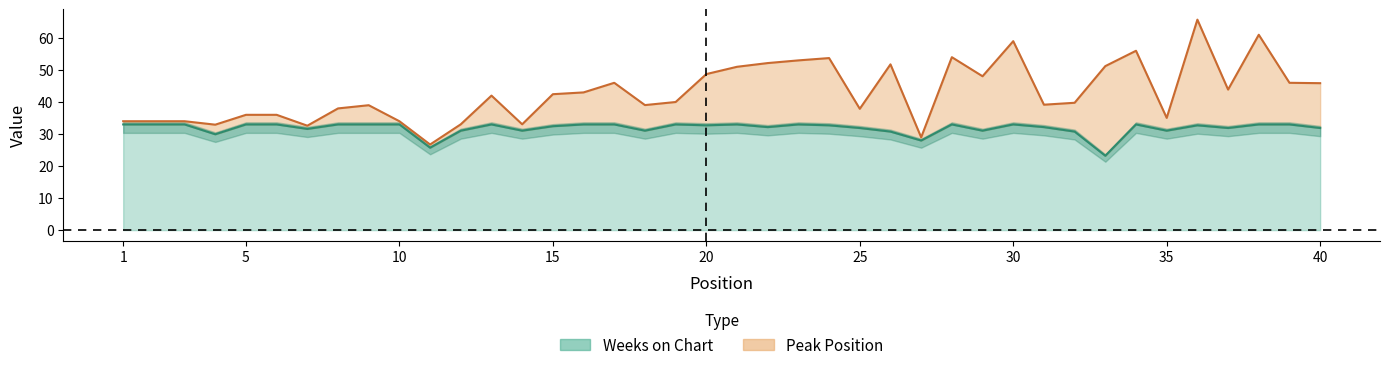

Is it true that the value at 17 is 33.0?

True